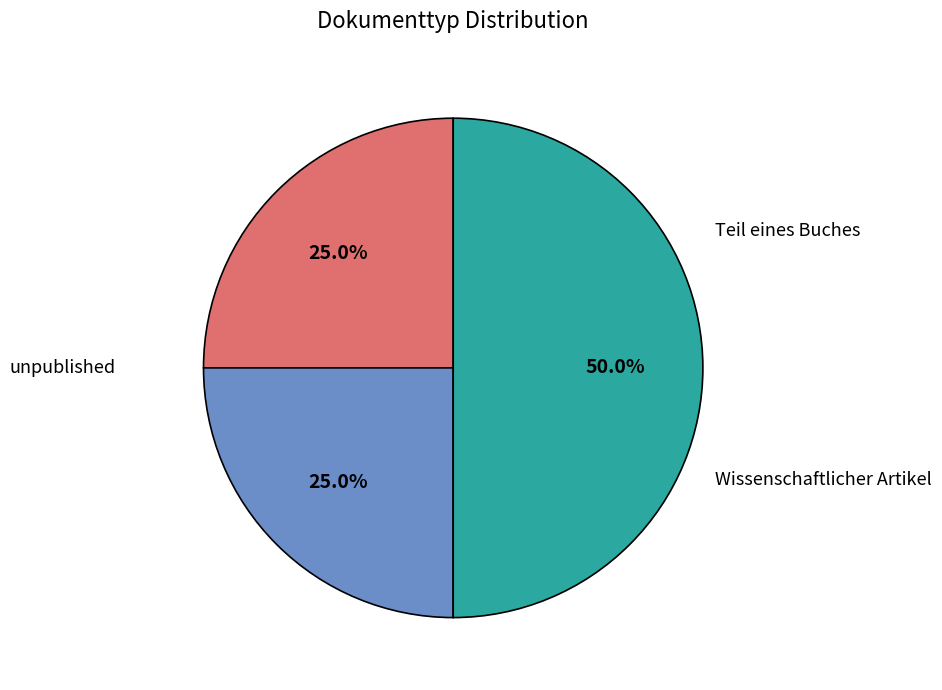

Count the number of slices in the pie.

3